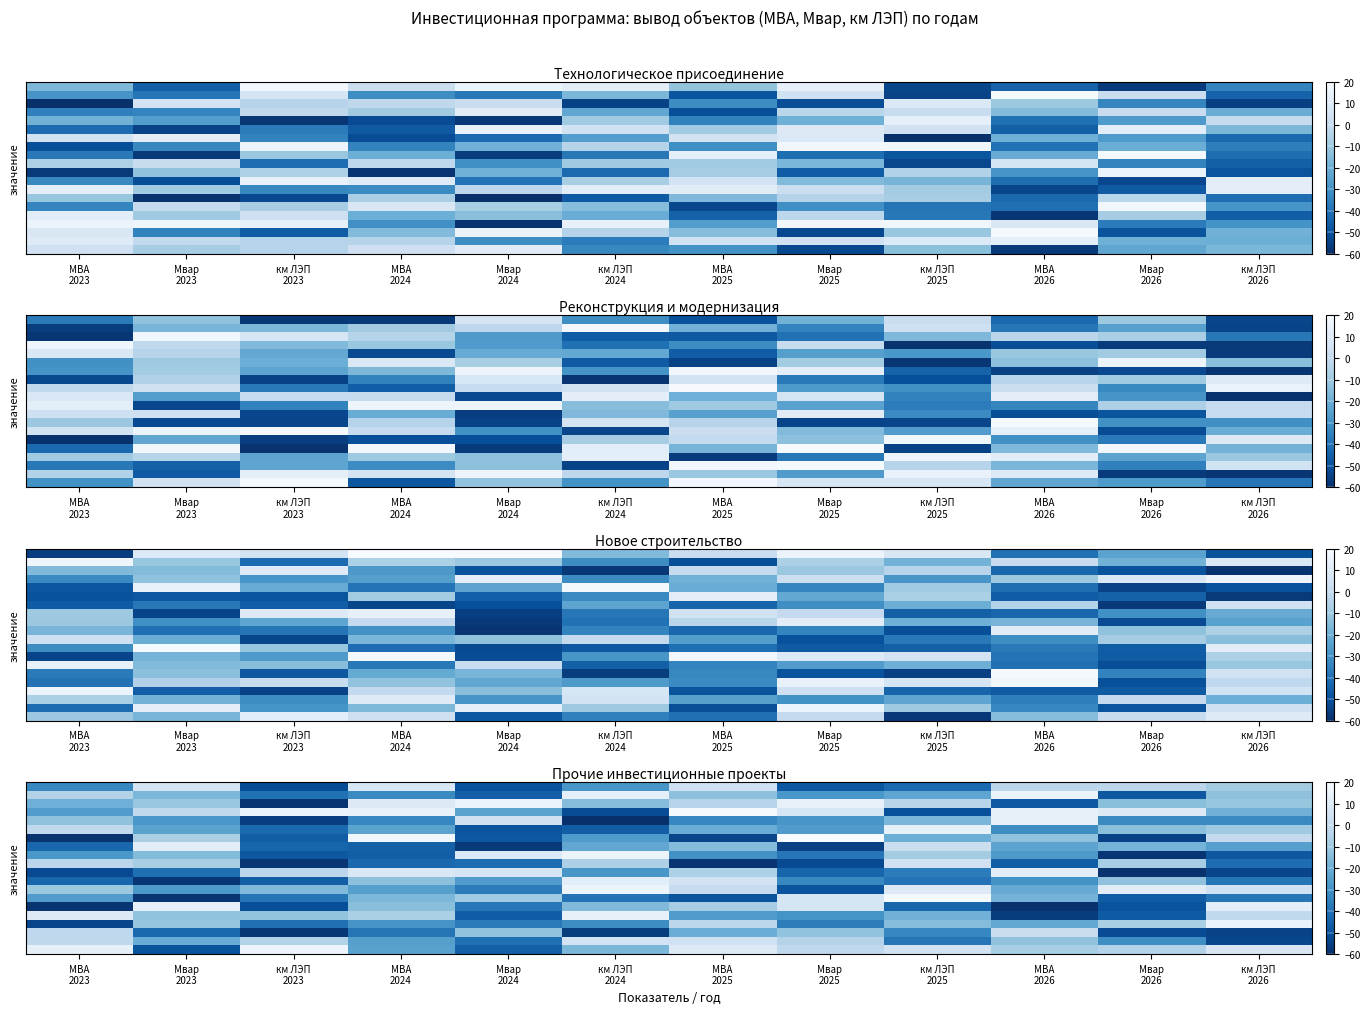

Count the number of categories in the chart.

12